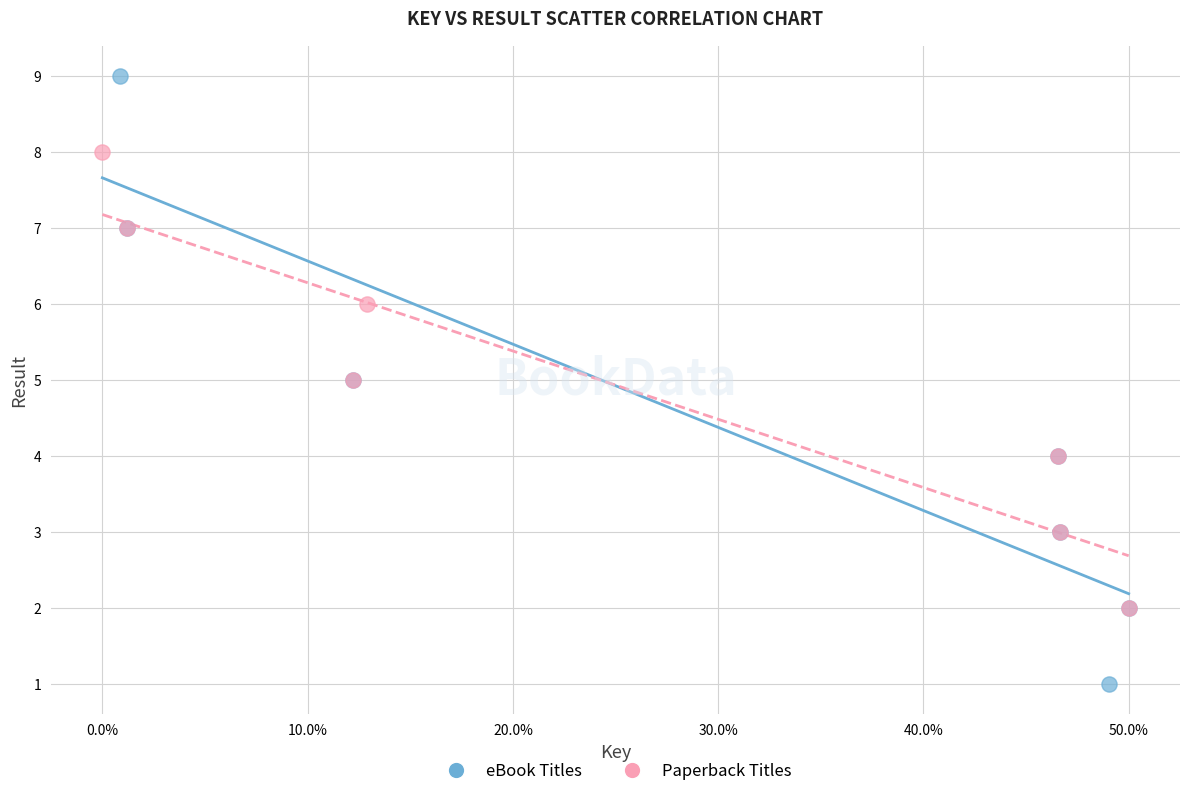

Which series has the largest Y range (max minus min)?

eBook Titles